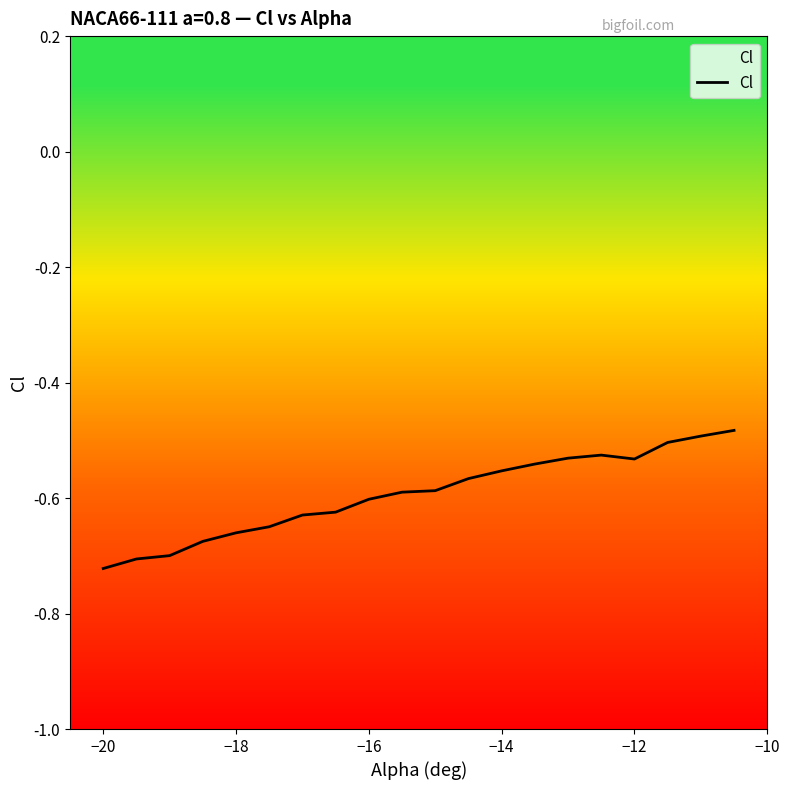

What is the average value?

-0.6